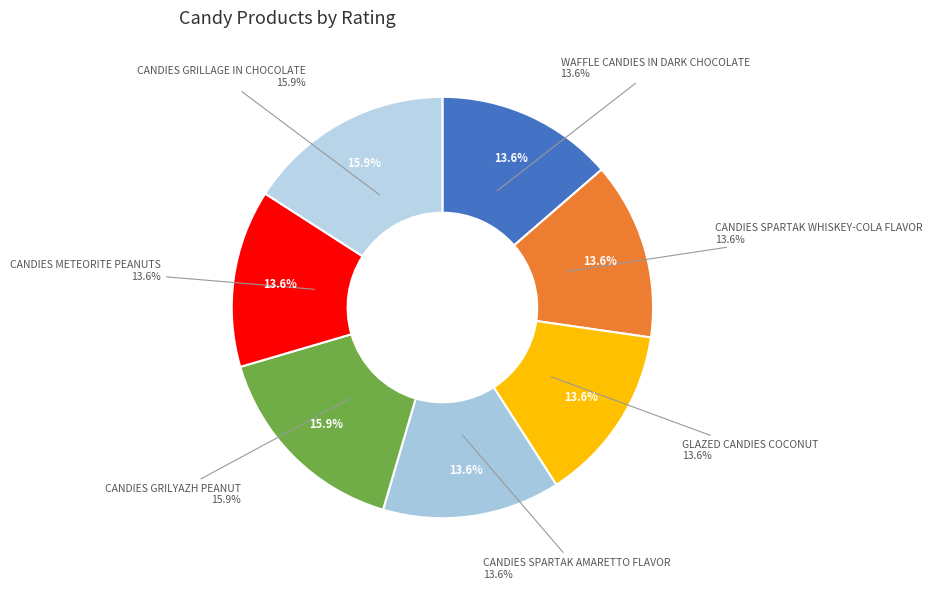

To the nearest percent, what percentage of the pie is CANDIES SPARTAK AMARETTO FLAVOR?

14%